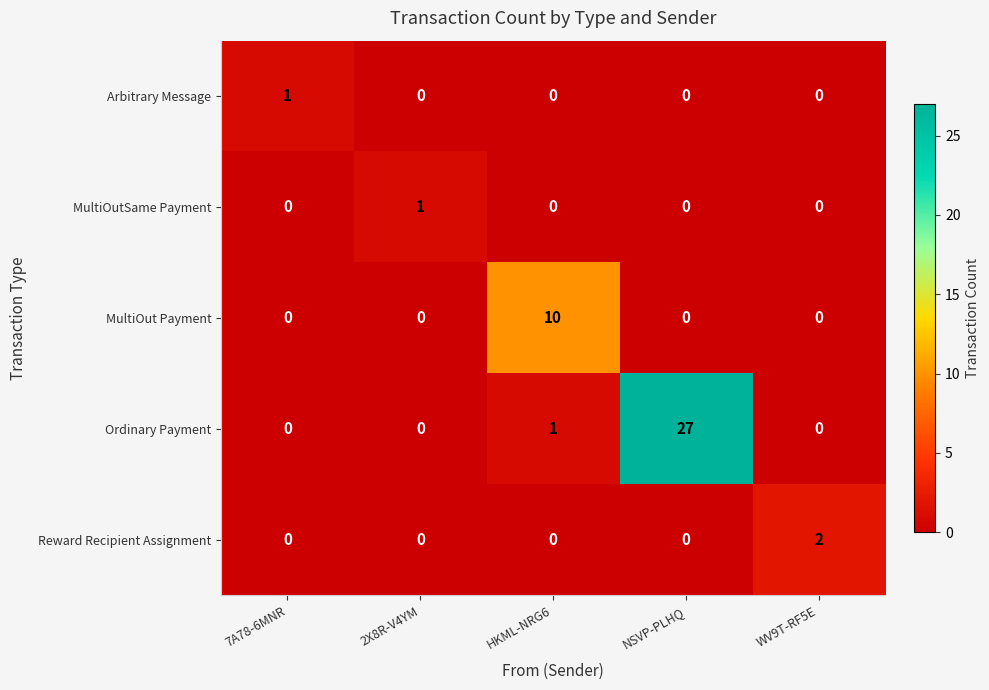

Is it true that Ordinary Payment equals 0 at WV9T-RF5E?

True